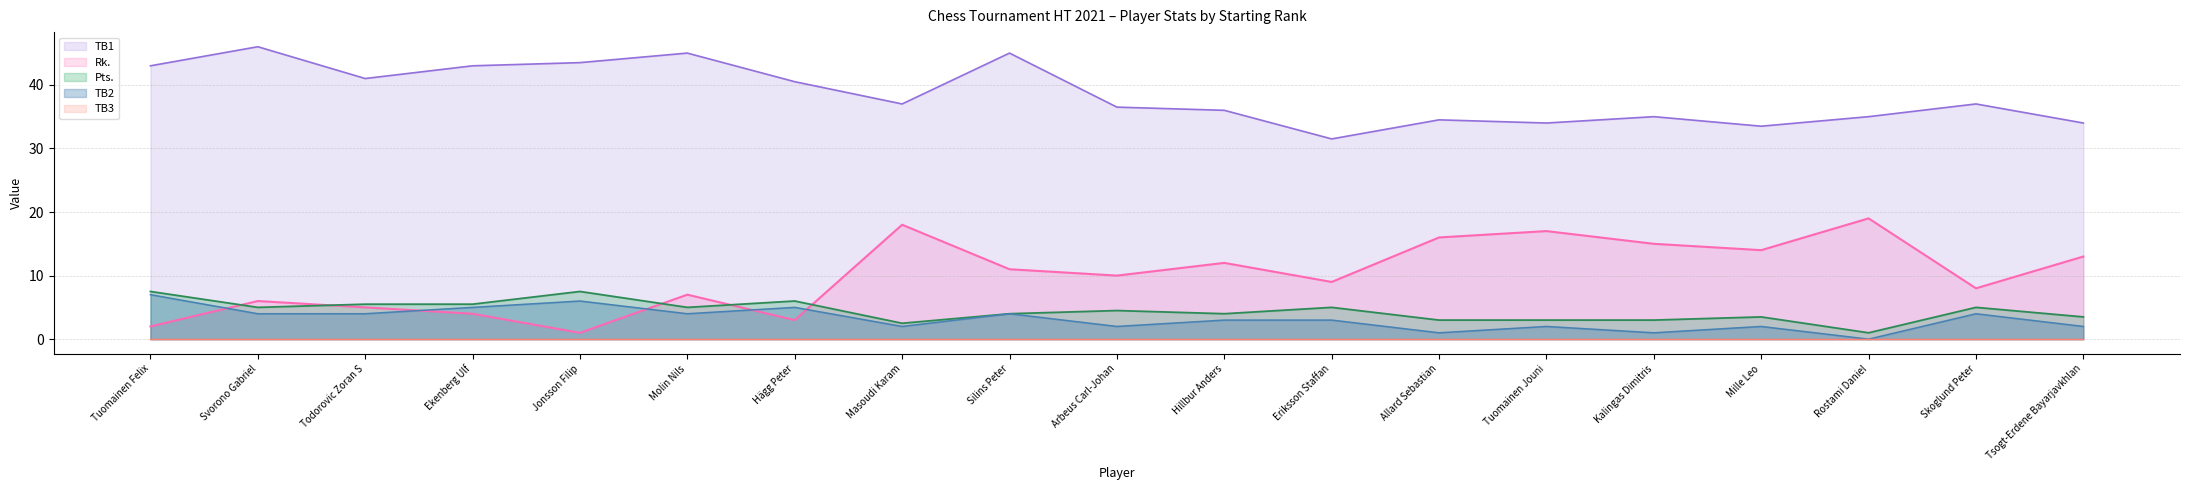

True or false: TB1 and TB2 intersect in this chart.

False